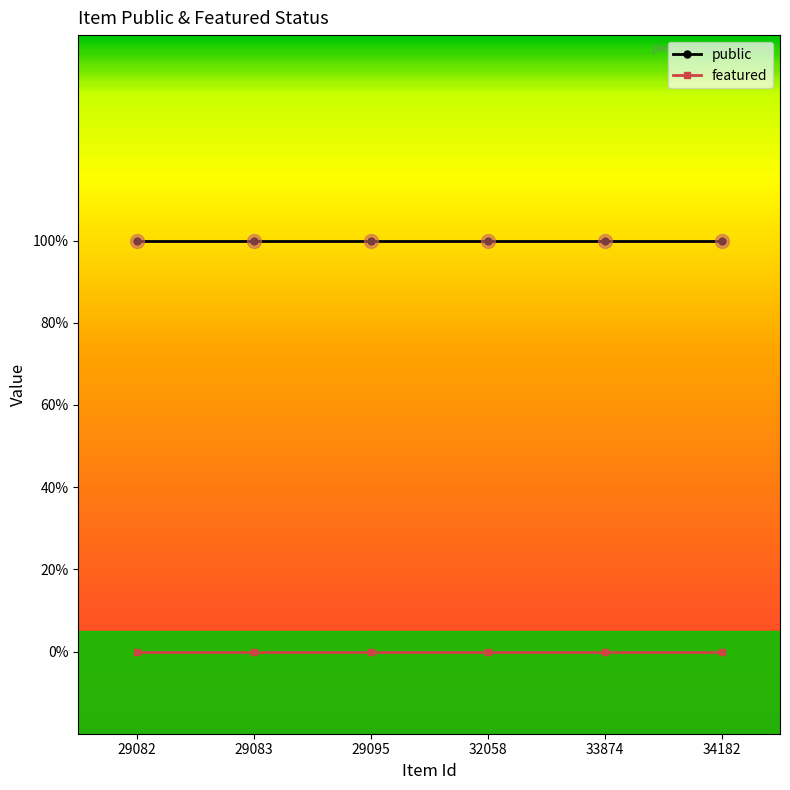

The value of public at 29082 is 1. True or false?

False